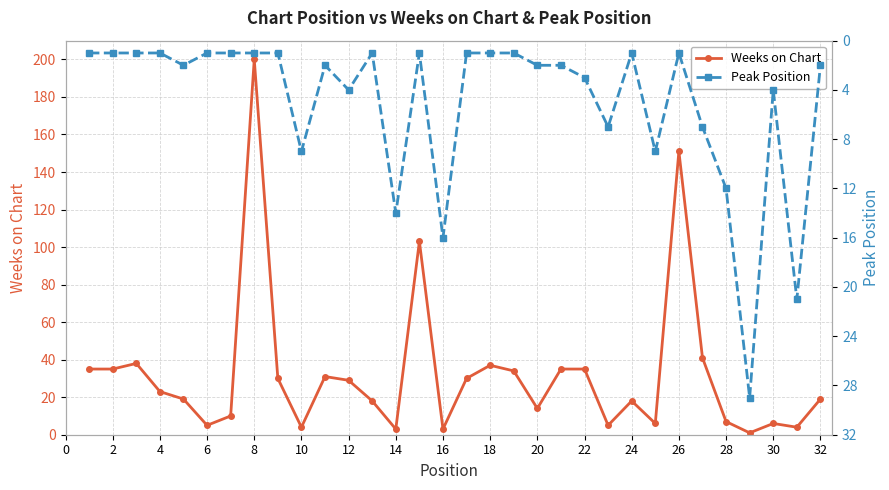

The Weeks on Chart series shows 29 at 32. True or false?

False